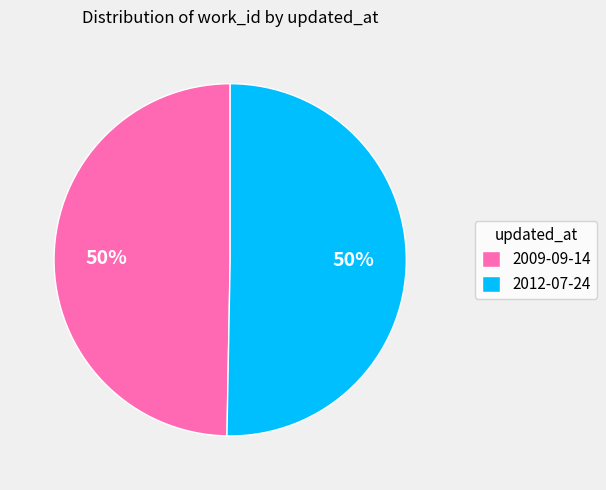

To the nearest percent, what portion does 2012-07-24 represent?

50%